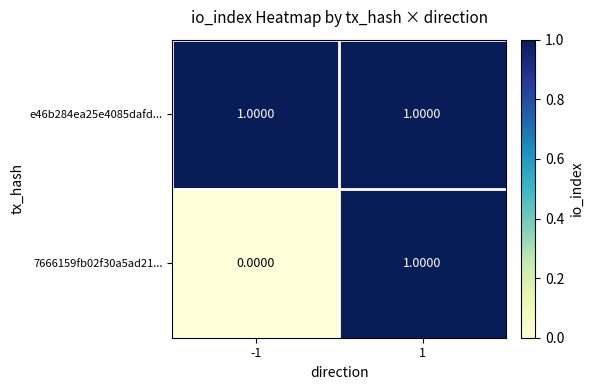

List the labels in order of 7666159fb02f30a5ad21... value, smallest first.

-1, 1